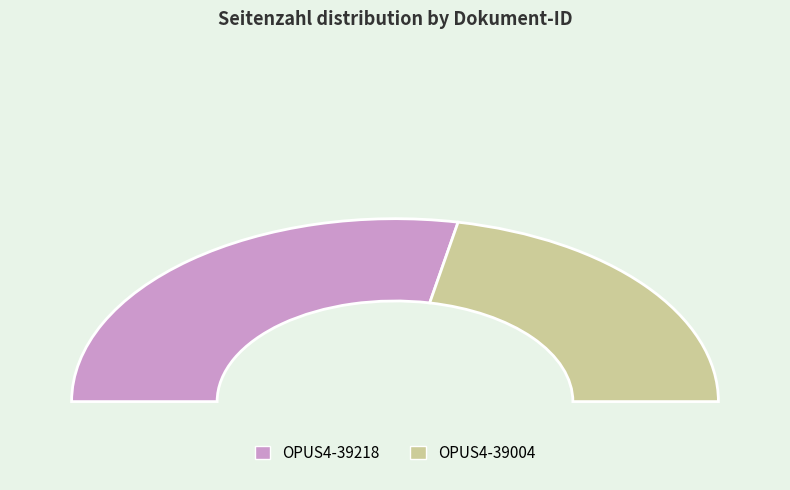

What is the largest slice in the pie chart?

OPUS4-39218